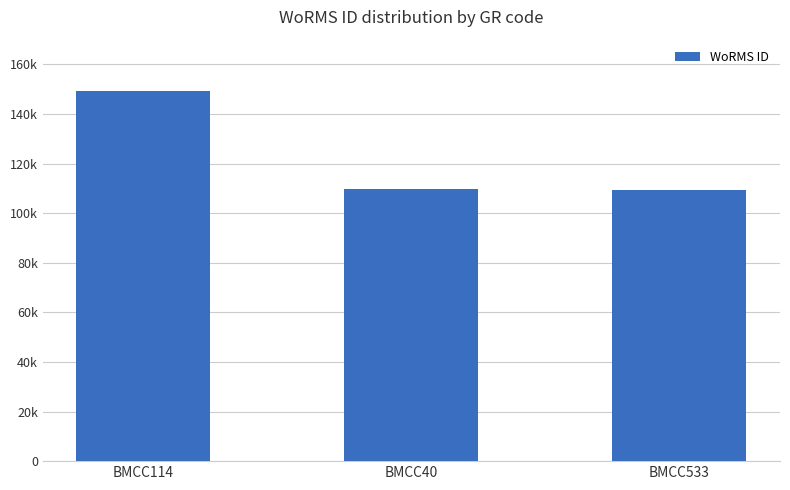

Rank the categories by value from highest to lowest.

BMCC114, BMCC40, BMCC533